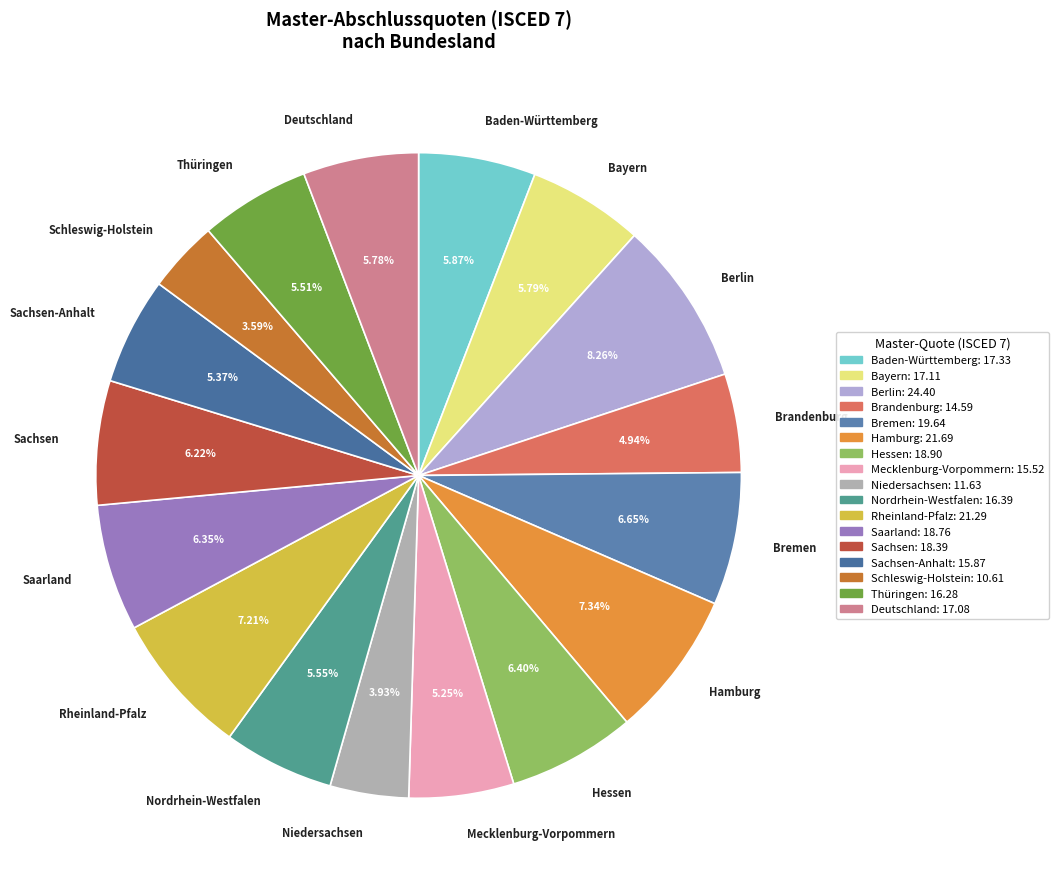

Is there any slice that represents more than half of the pie?

No